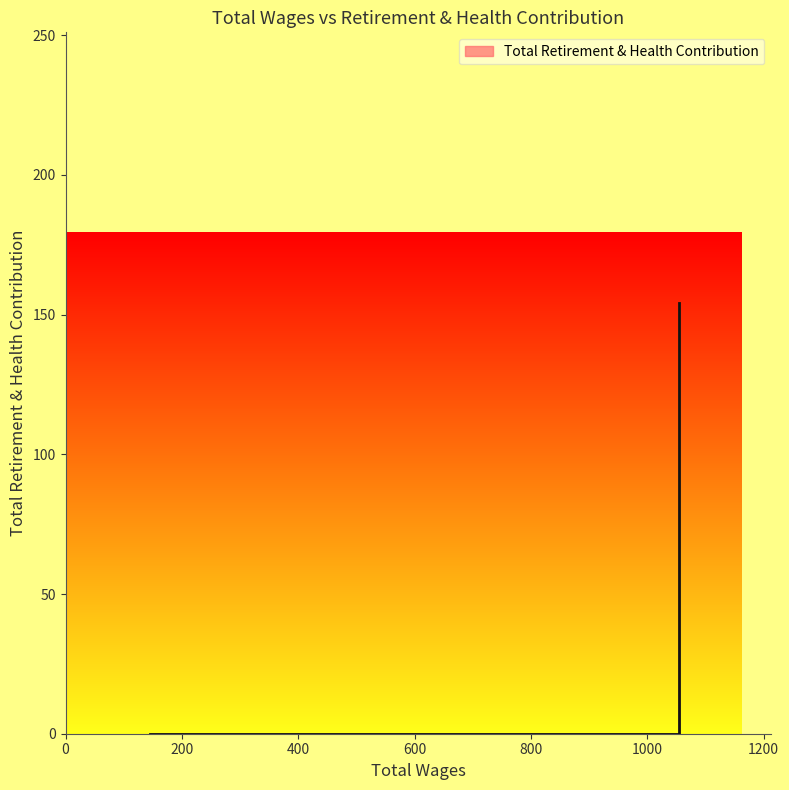

The value at 527.0 is 76. True or false?

False